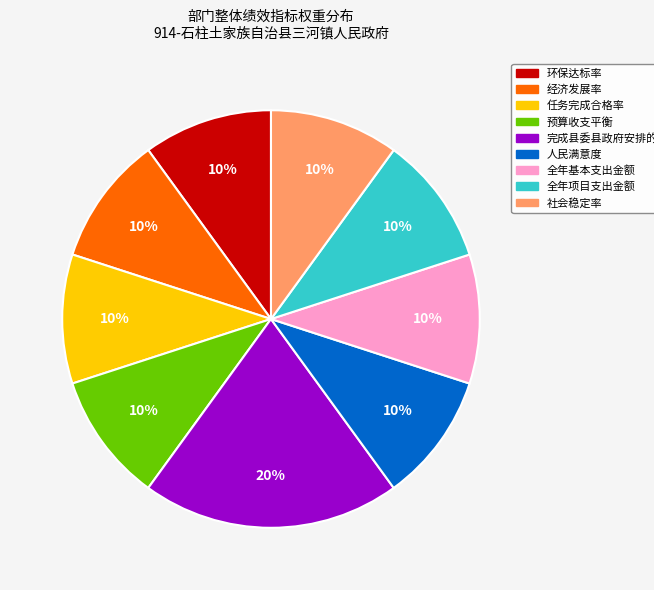

Do 人民满意度 and 全年基本支出金额 together represent more than half of the pie?

No